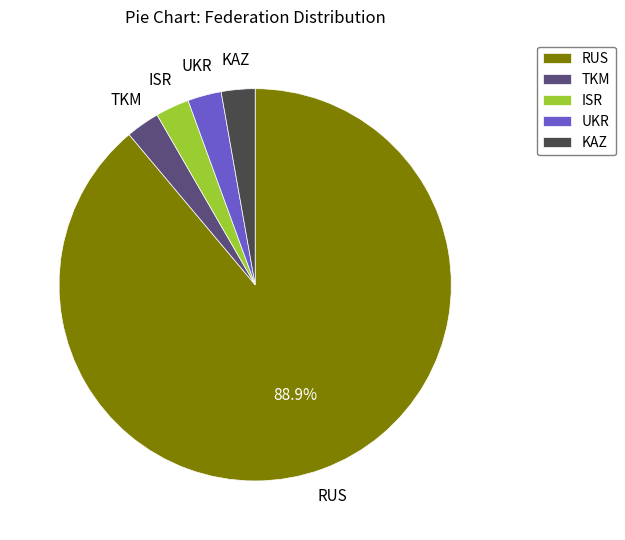

What is the largest slice in the pie chart?

RUS